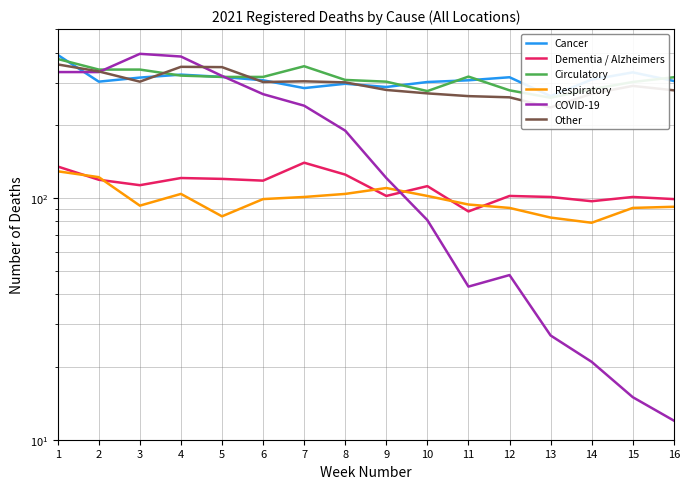

True or false: Other and Respiratory cross at least once.

False